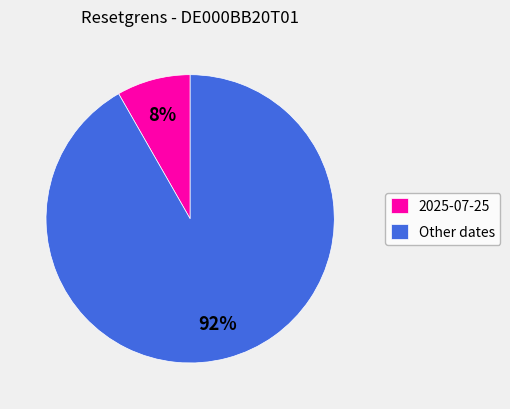

Do Other dates and 2025-07-25 together represent more than half of the pie?

Yes